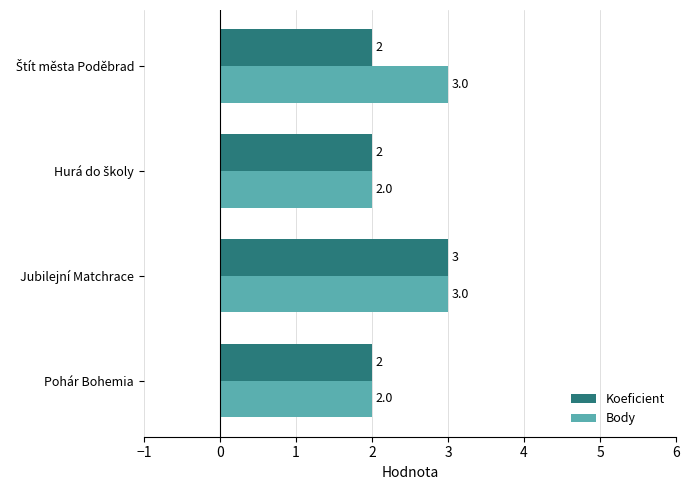

What is the maximum value for Body?

3